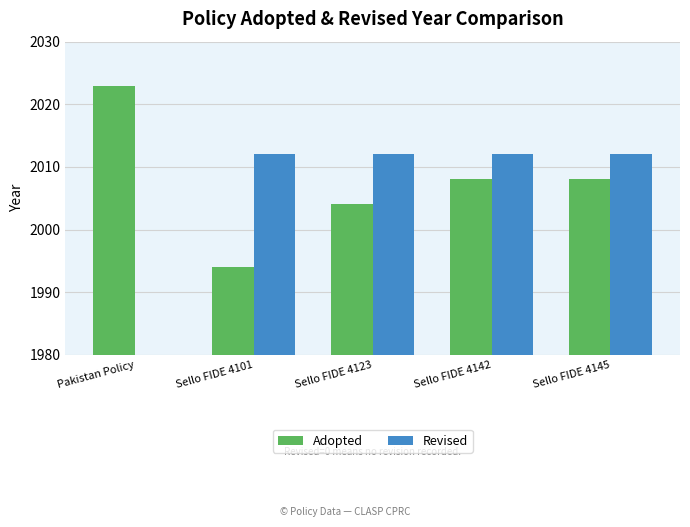

Does the chart contain stacked bars?

No